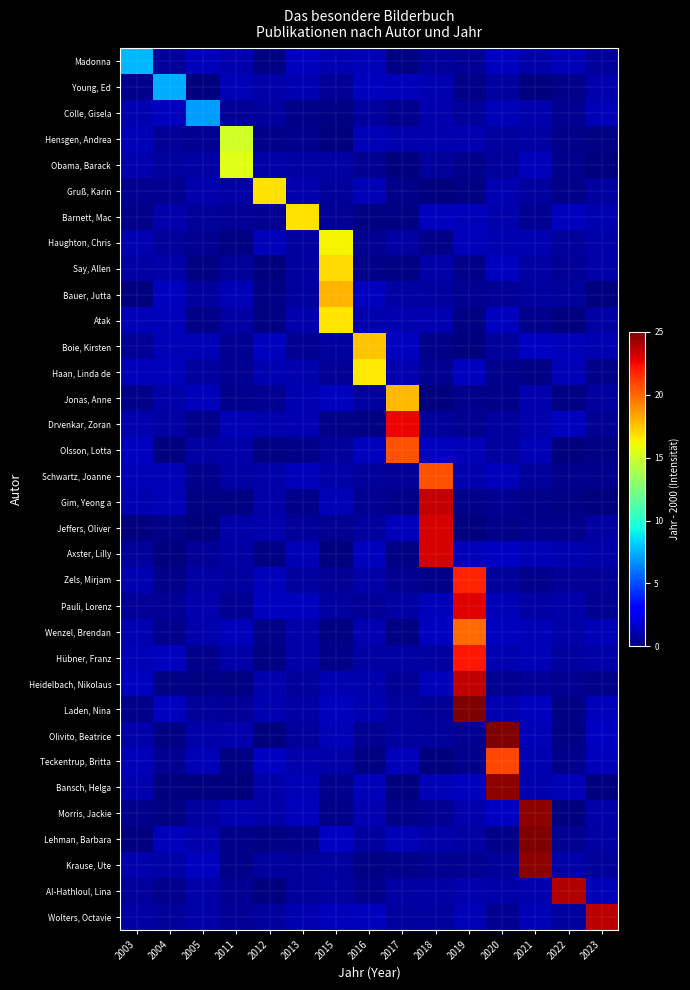

What is the spread (max minus min) of values at 2013?

16.6